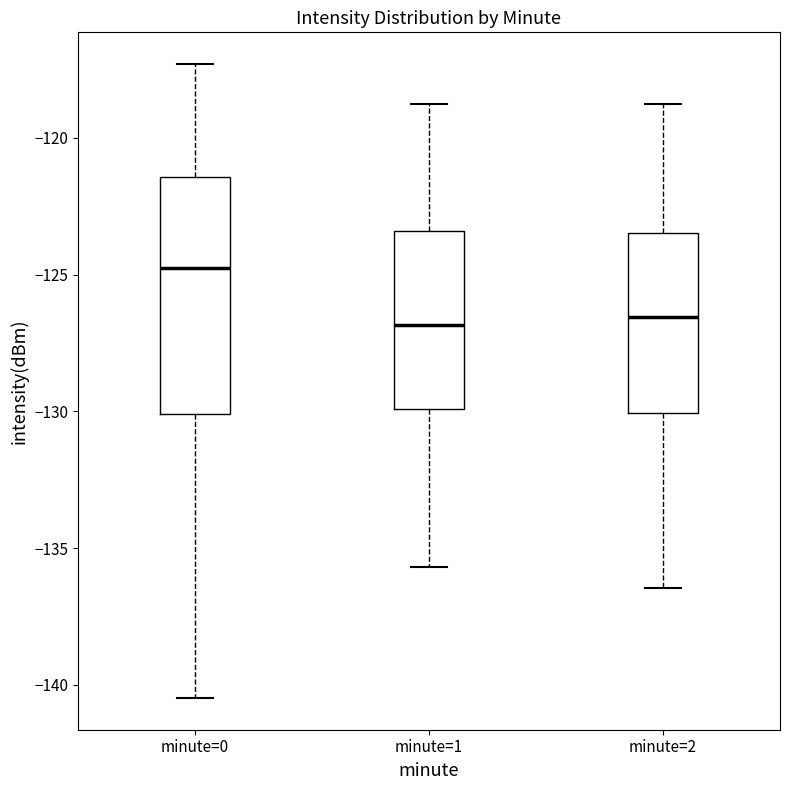

Where is the upper edge of the box for minute=2 on the y-axis? The values are not printed on the chart, so give them approximately, as read against the axis.

-123.5